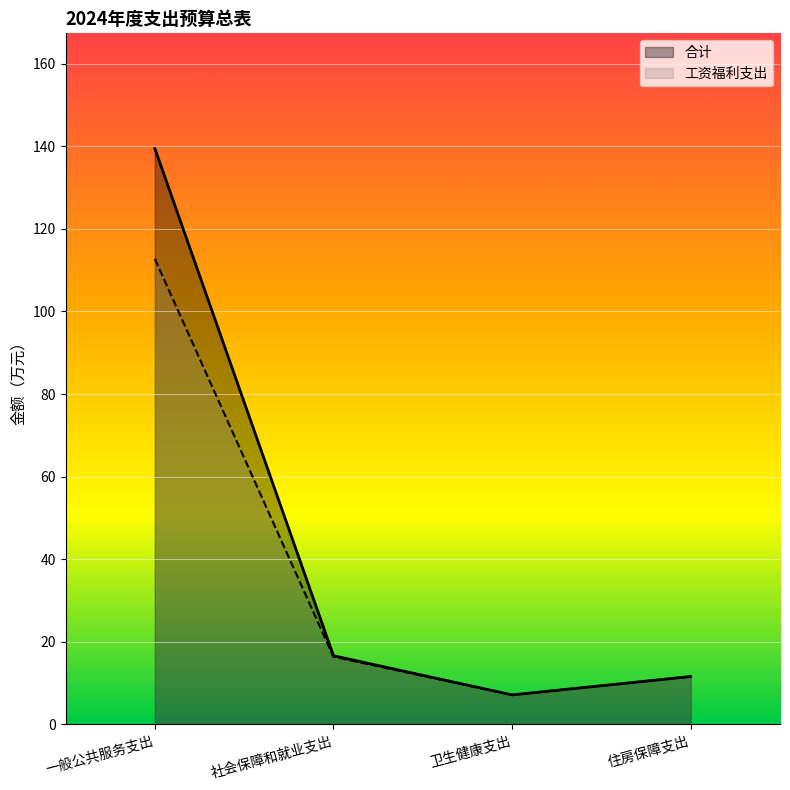

Where is the first local minimum for 工资福利支出?

卫生健康支出